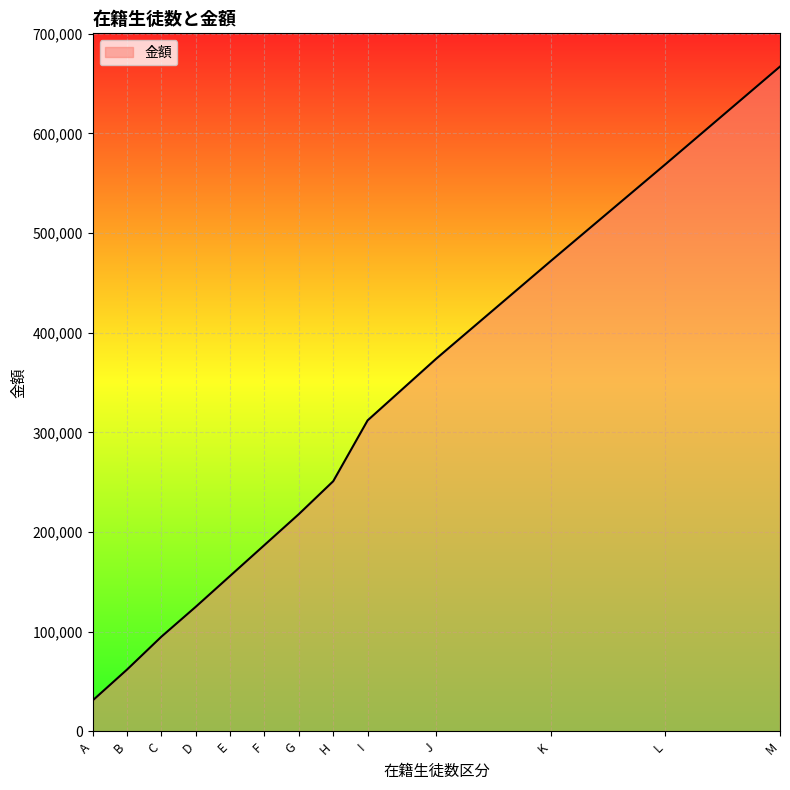

Is it true that the value at F is 93572?

False